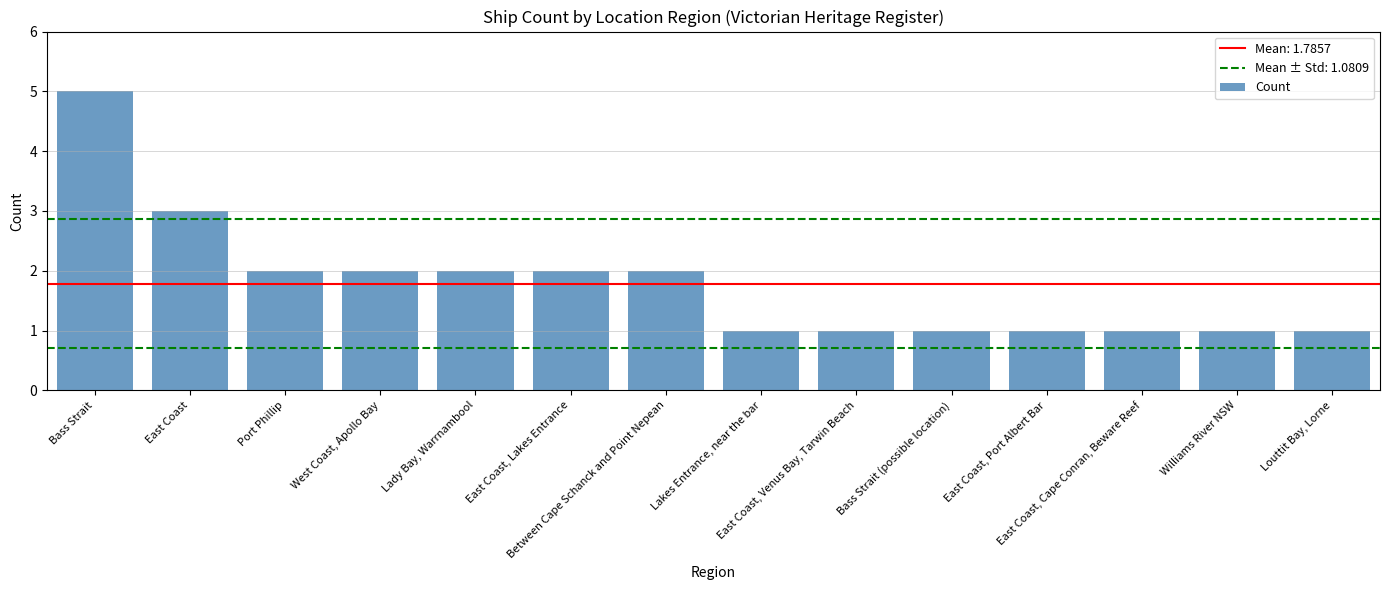

What is the average value?

2